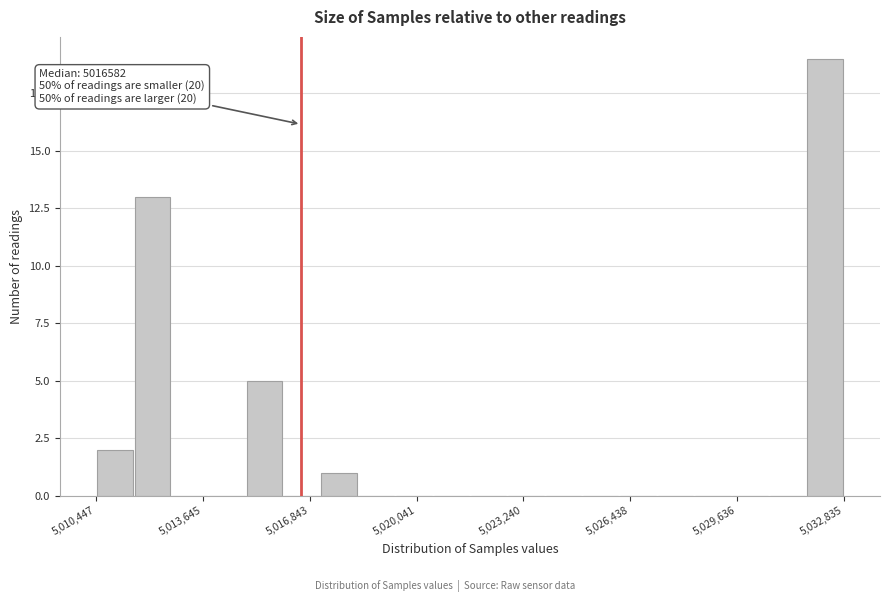

Around what value on the x-axis is the tallest bar? Give the approximate position of its centre, as read against the axis.

5032500